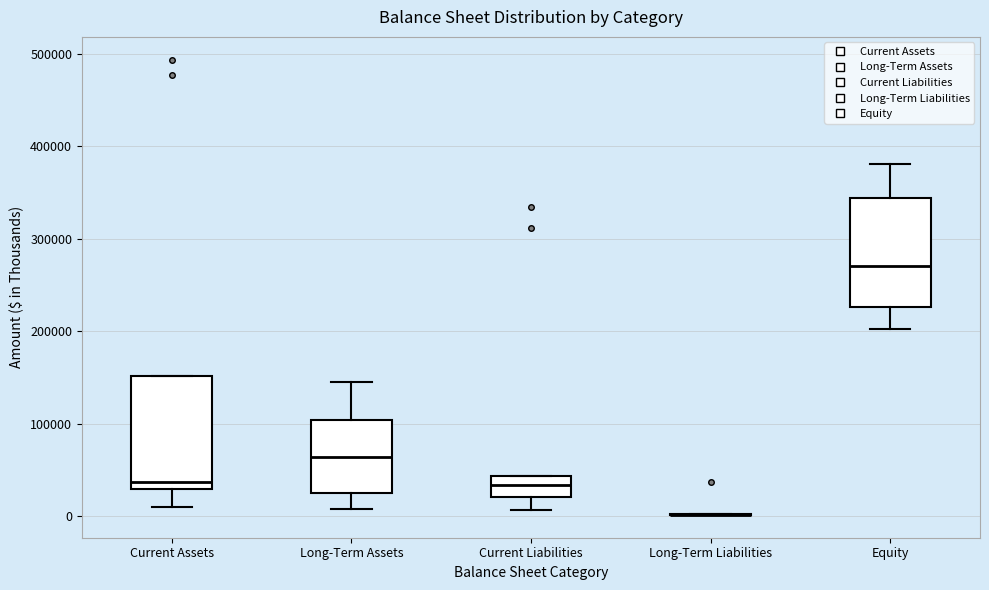

Reading left to right, transcribe this box plot: for each box, give where its median line is, the range the box spans, and where its two whiskers end, as read against the y-axis. The values are not printed on the chart, so give them approximately, as read against the axis.

Current Assets: median 40000, box 30000 to 150000, whiskers 10000 to 150000
Long-Term Assets: median 60000, box 20000 to 100000, whiskers 10000 to 140000
Current Liabilities: median 30000, box 20000 to 40000, whiskers 10000 to 40000
Long-Term Liabilities: box collapsed to a line at 0, whiskers 0 to 0
Equity: median 270000, box 230000 to 340000, whiskers 200000 to 380000